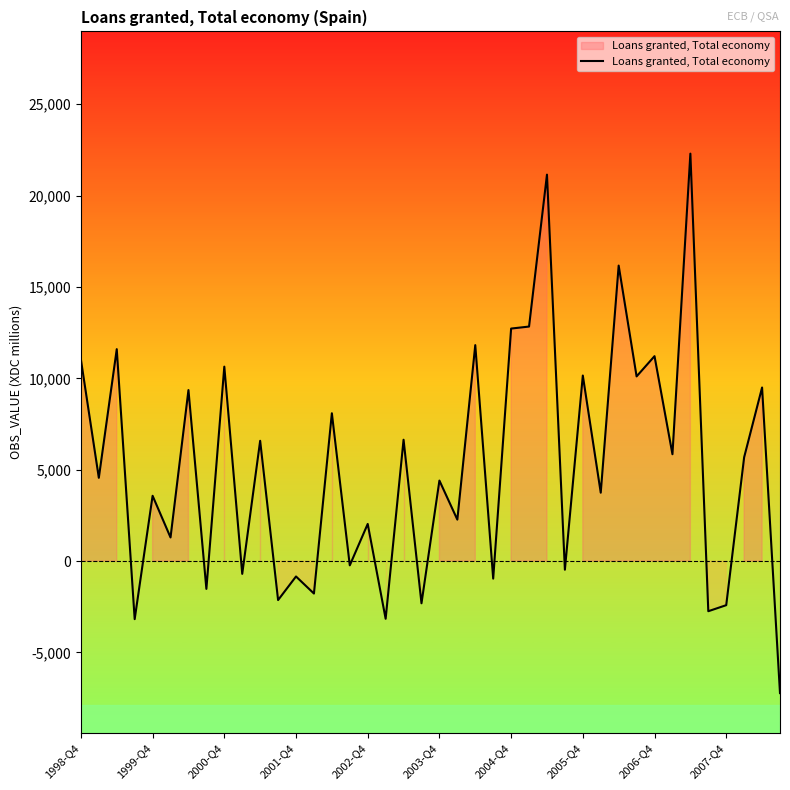

What is the smallest value displayed?

-7223